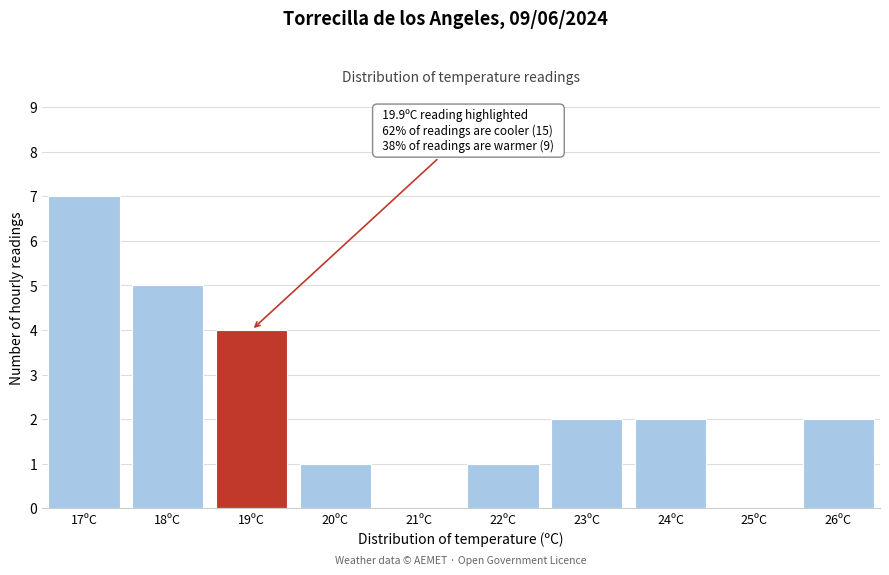

Reading left to right, list all the values displayed in this chart.

17ºC=7	18ºC=5	19ºC=4	20ºC=1	21ºC=0	22ºC=1	23ºC=2	24ºC=2	25ºC=0	26ºC=2